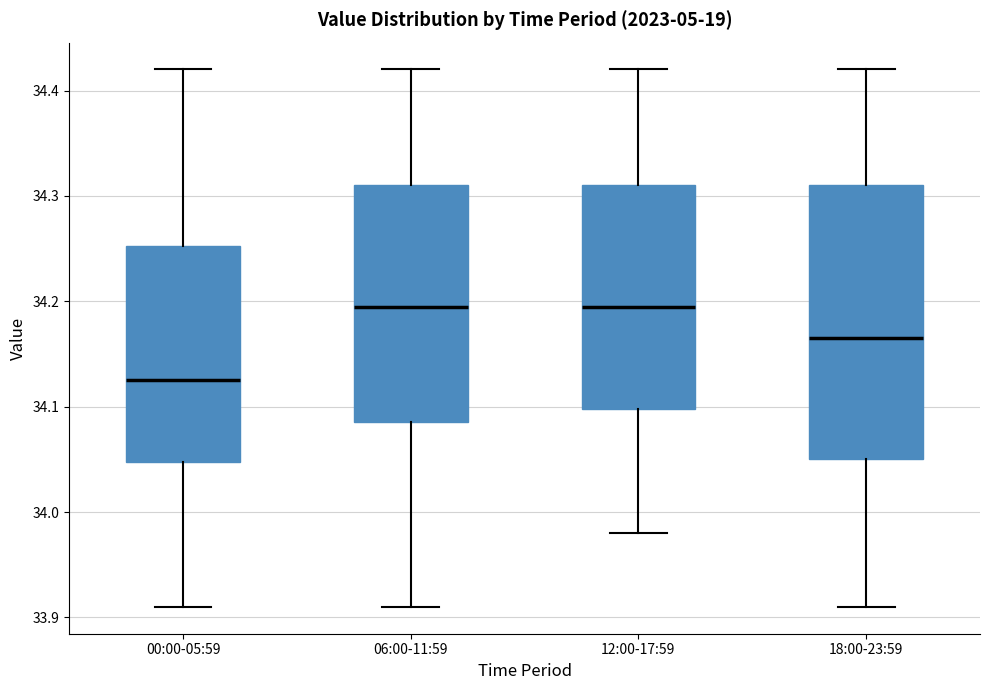

Reading left to right, read every box against the y-axis: the position of its median line, the range the box covers, and the ends of its whiskers. The values are not printed on the chart, so give them approximately, as read against the axis.

00:00-05:59: median 34.13, box 34.05 to 34.25, whiskers 33.91 to 34.42
06:00-11:59: median 34.20, box 34.09 to 34.31, whiskers 33.91 to 34.42
12:00-17:59: median 34.20, box 34.10 to 34.31, whiskers 33.98 to 34.42
18:00-23:59: median 34.17, box 34.05 to 34.31, whiskers 33.91 to 34.42